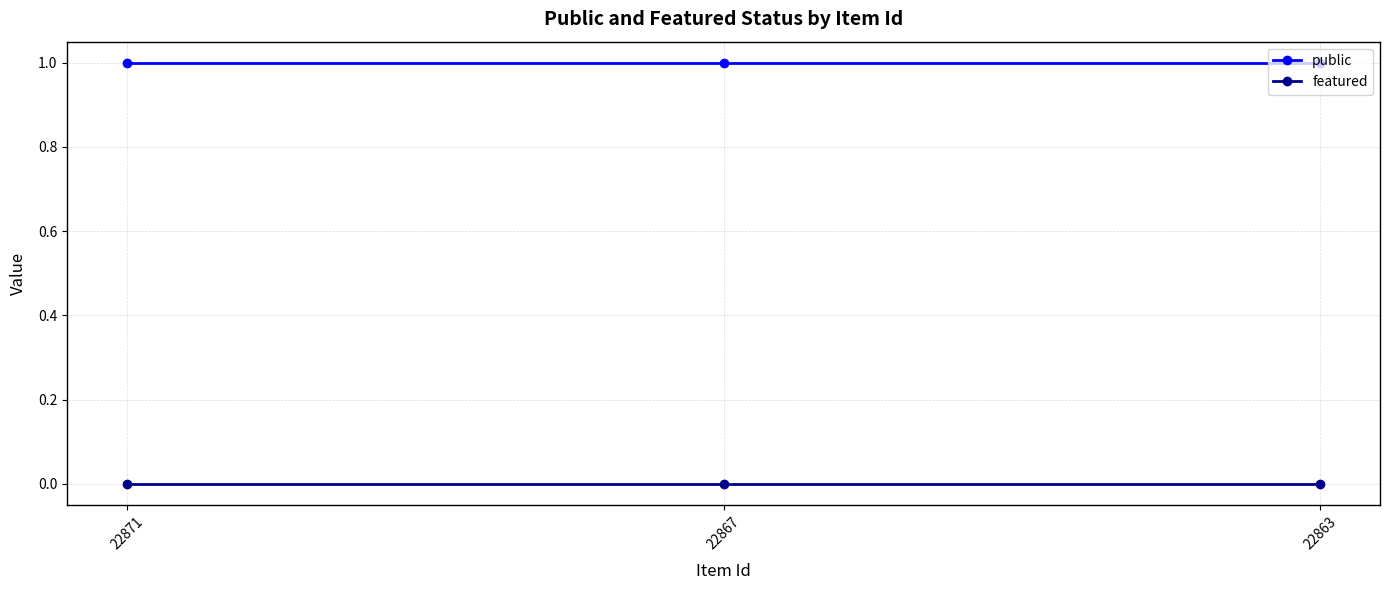

What is the sum of all public values?

3